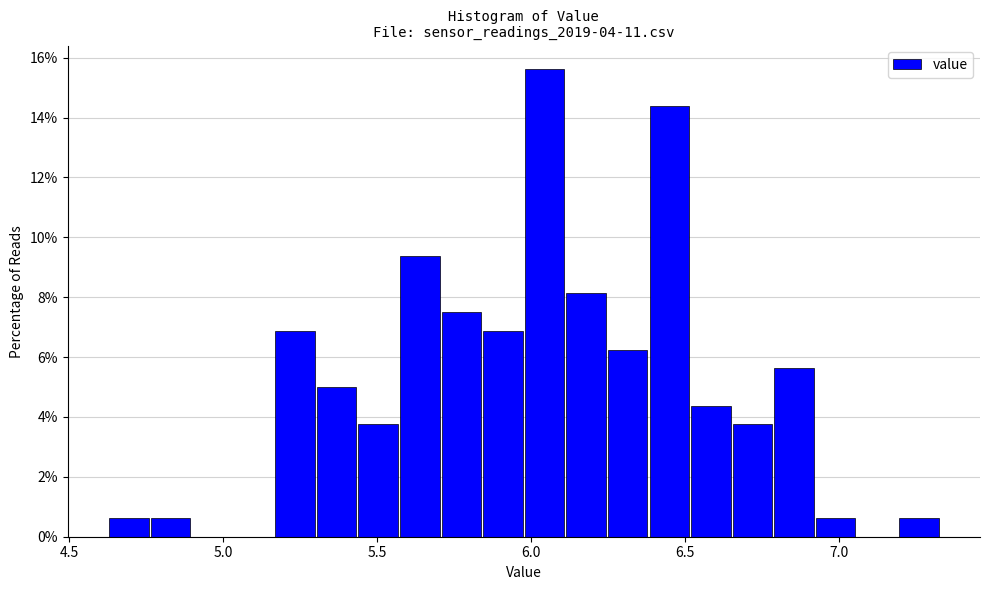

Read against the x-axis, roughly where is the centre of the tallest bar?

6.05